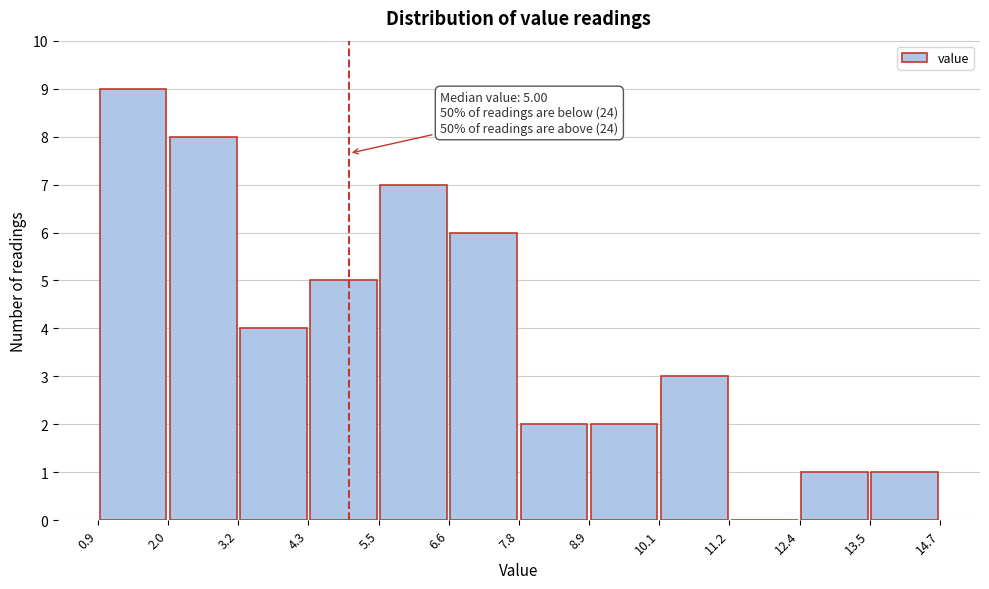

Over which range of the x-axis is the bar tallest?

0.9 to 2.0